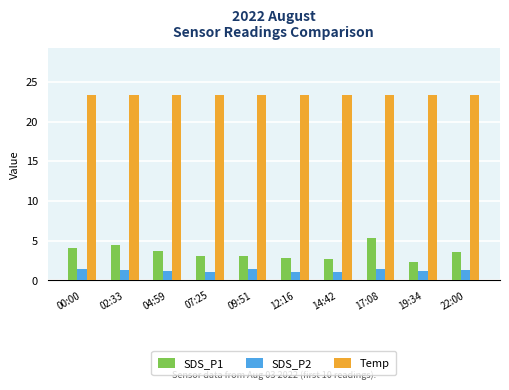

What is the minimum value shown in the chart?

1.1